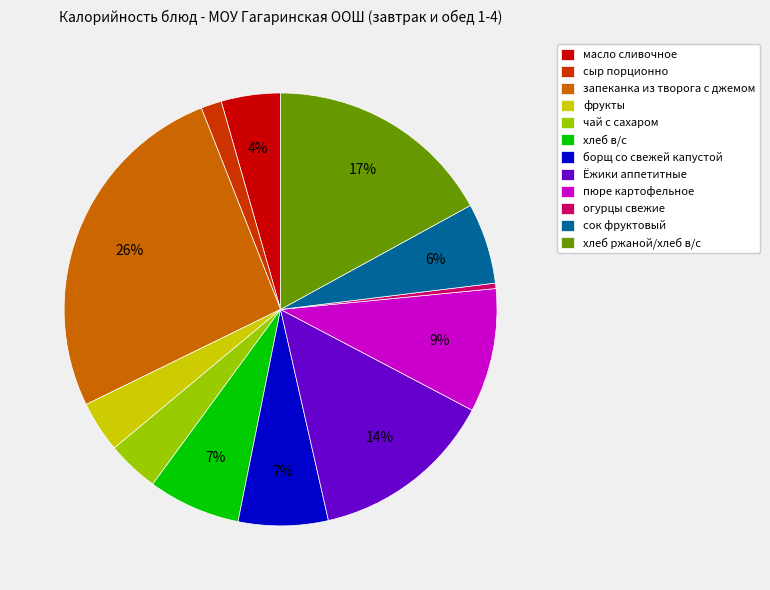

To the nearest percent, what portion does Ёжики аппетитные represent?

14%